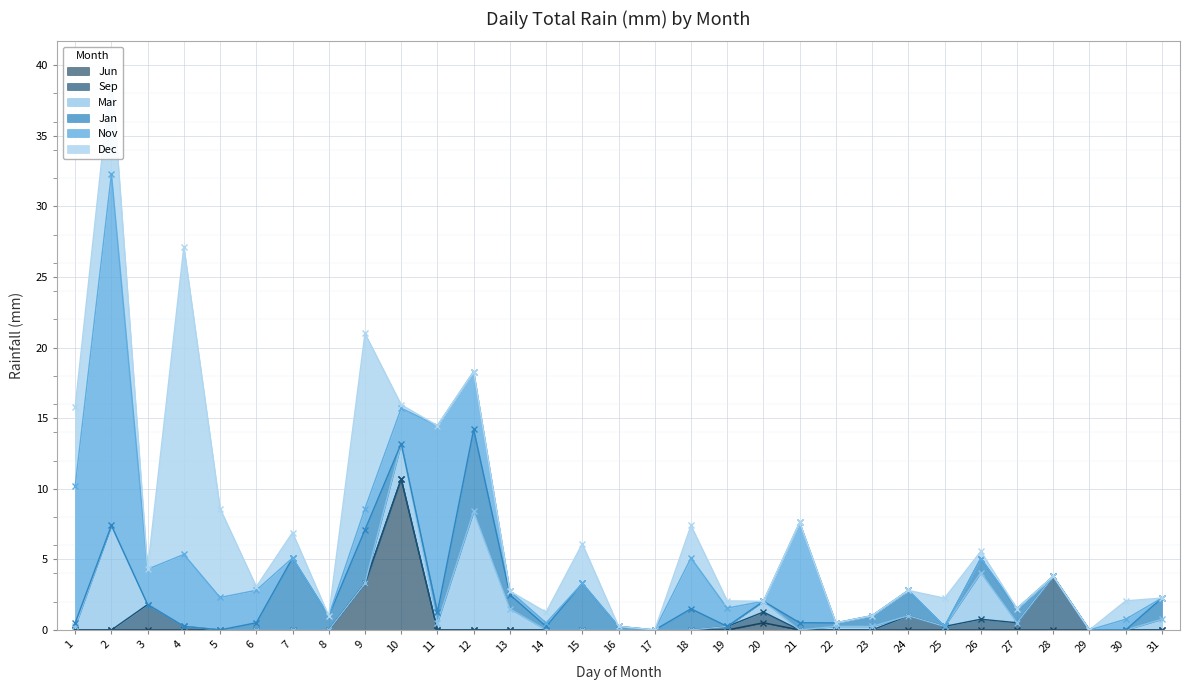

Is it true that Jun equals 0.0 at 22?

True